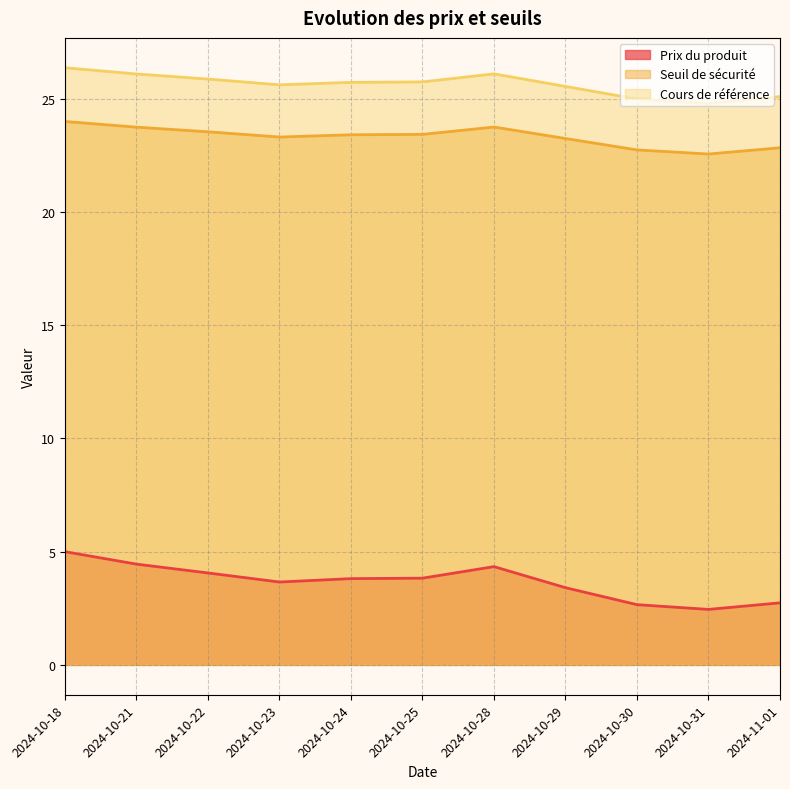

What is the label of the 4th point from the left?

2024-10-23